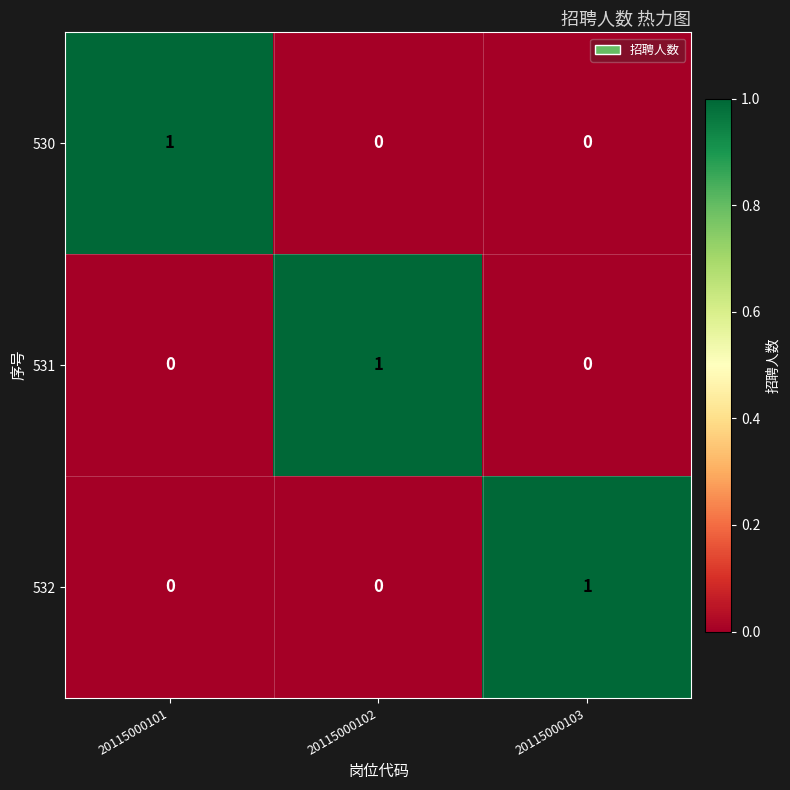

At how many categories does at least one series exceed 0?

3